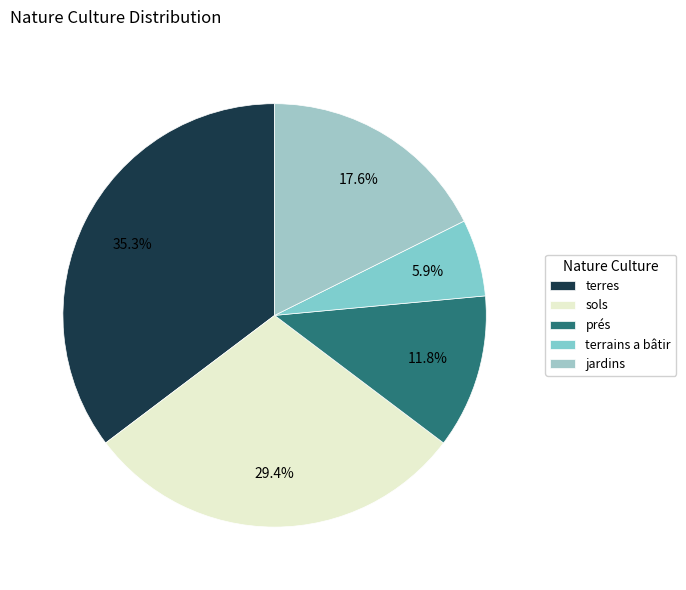

To the nearest percent, what is the difference between the largest and smallest slice percentages?

29%